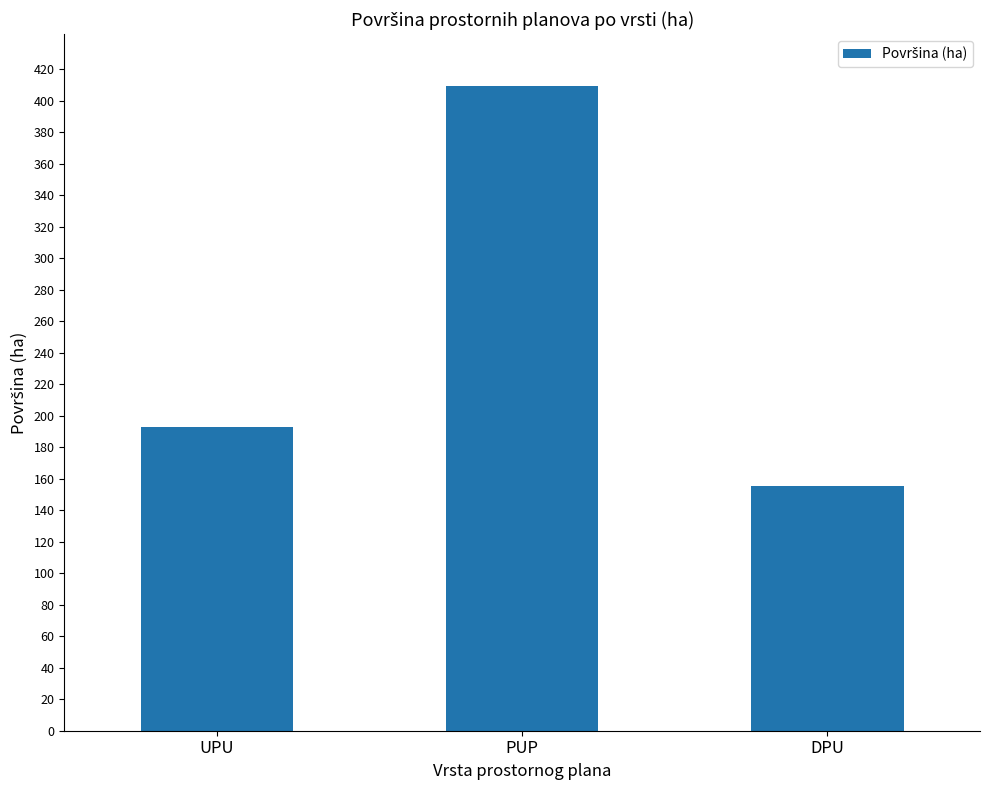

At which label is the value closest to 282?

UPU